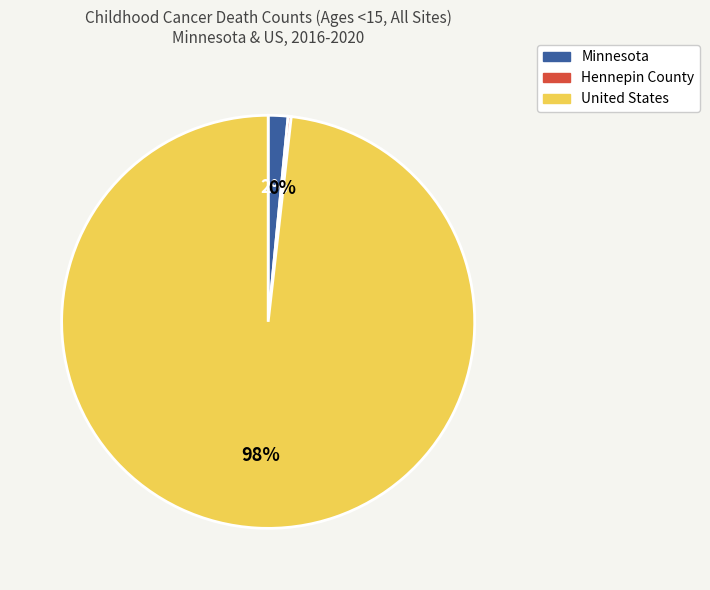

Which slice is the largest?

United States